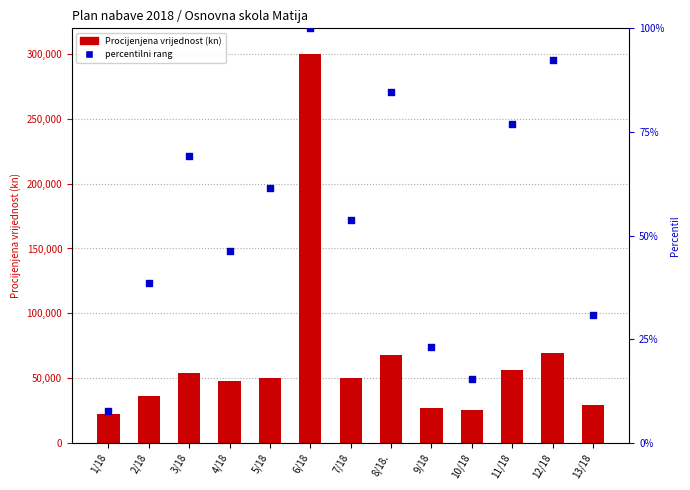

At how many categories does at least one series exceed 210774?

1